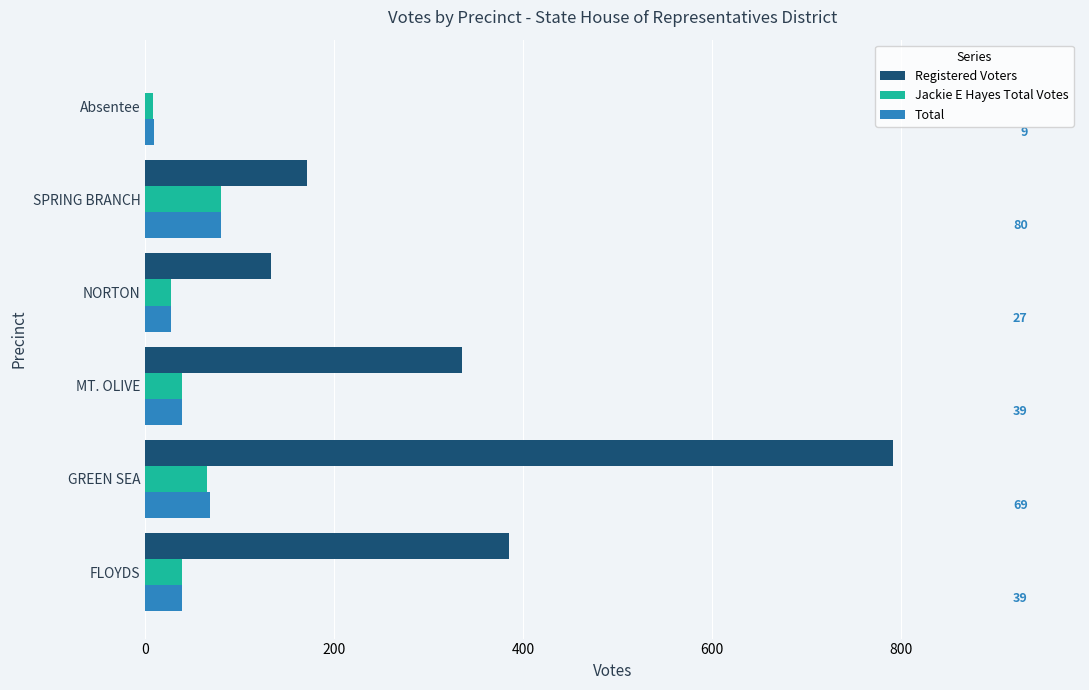

What is the total value across all series at MT. OLIVE?

414